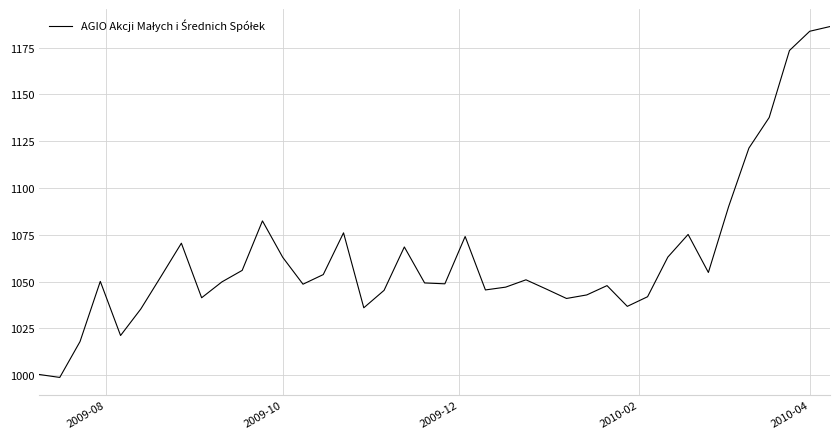

What is the smallest value displayed?

998.7